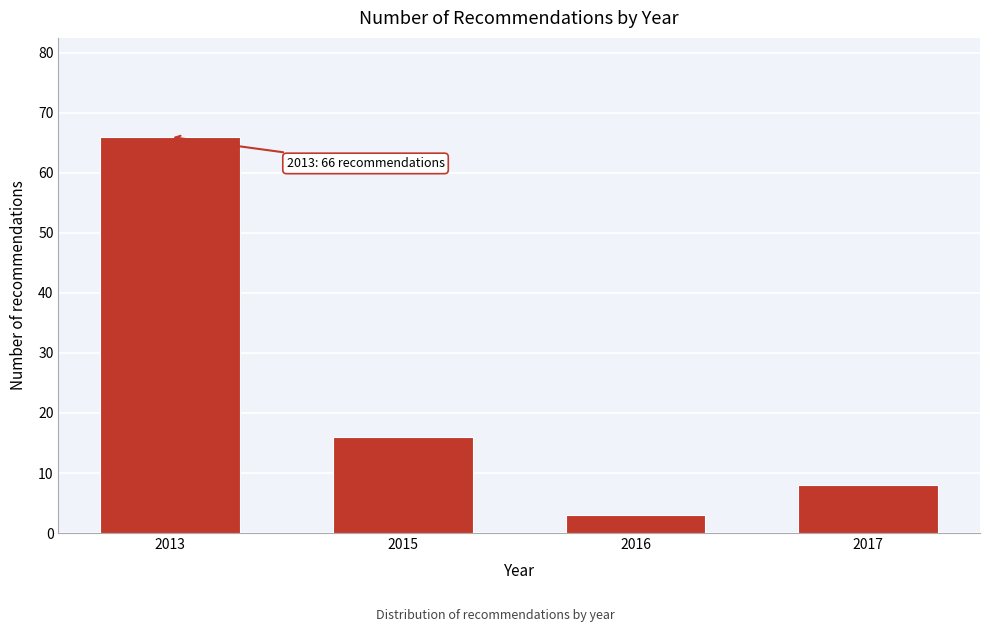

Reading right to left, extract all data points from this chart.

2017=8	2016=3	2015=16	2013=66